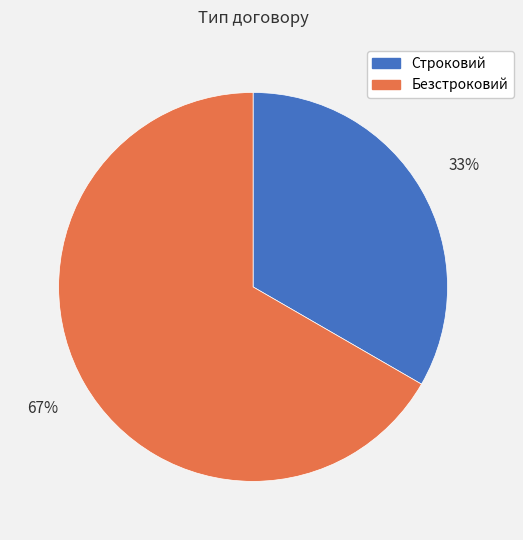

Is the sum of Безстроковий and Строковий greater than half?

Yes